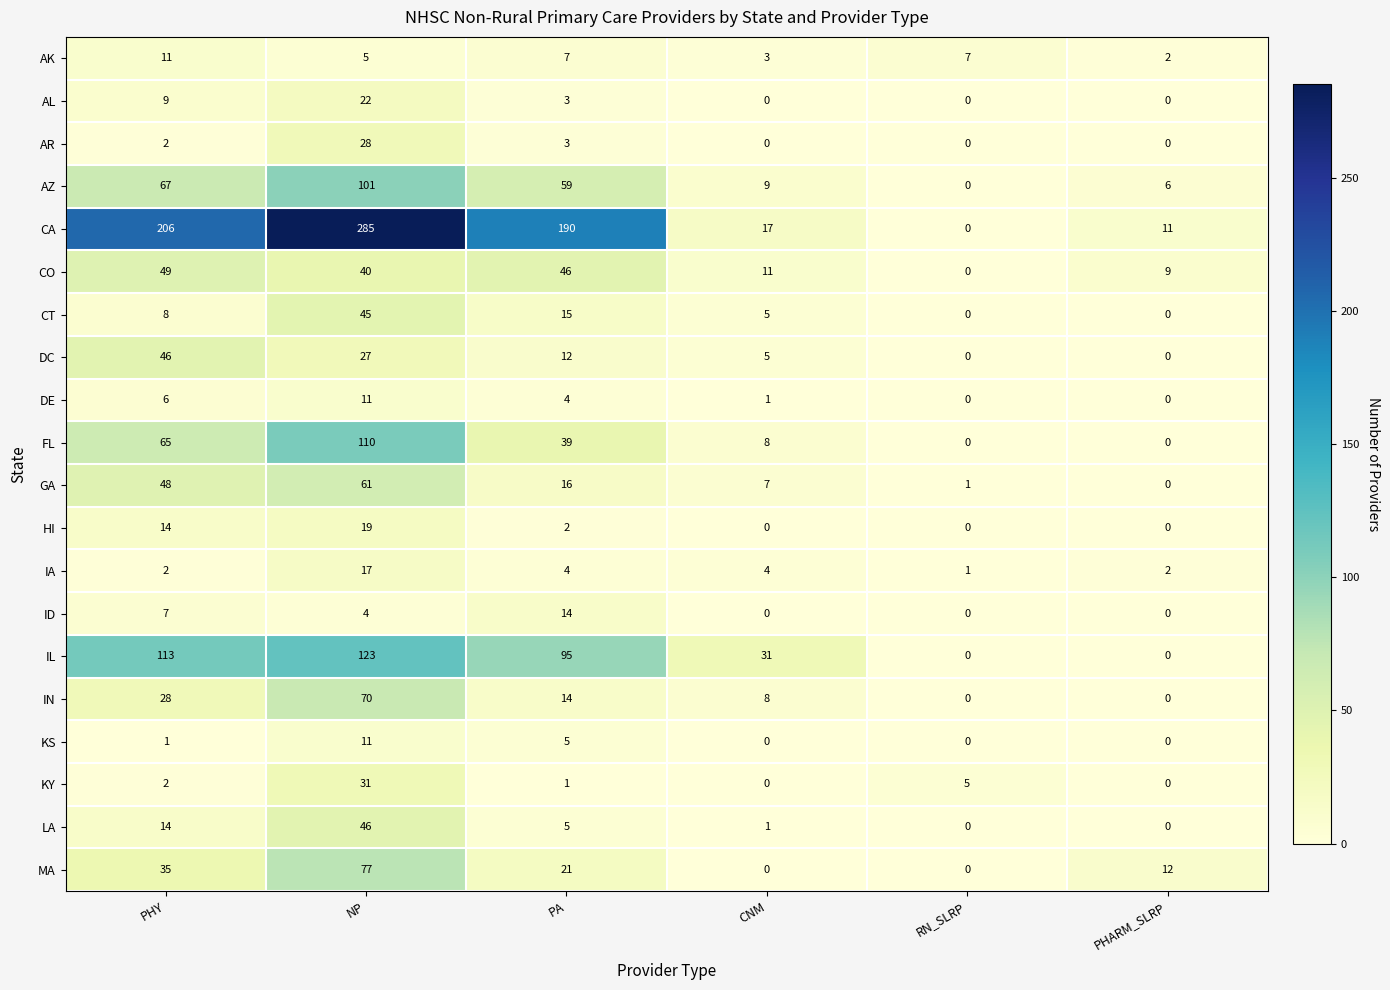

Which series has the largest total across all categories?

CA